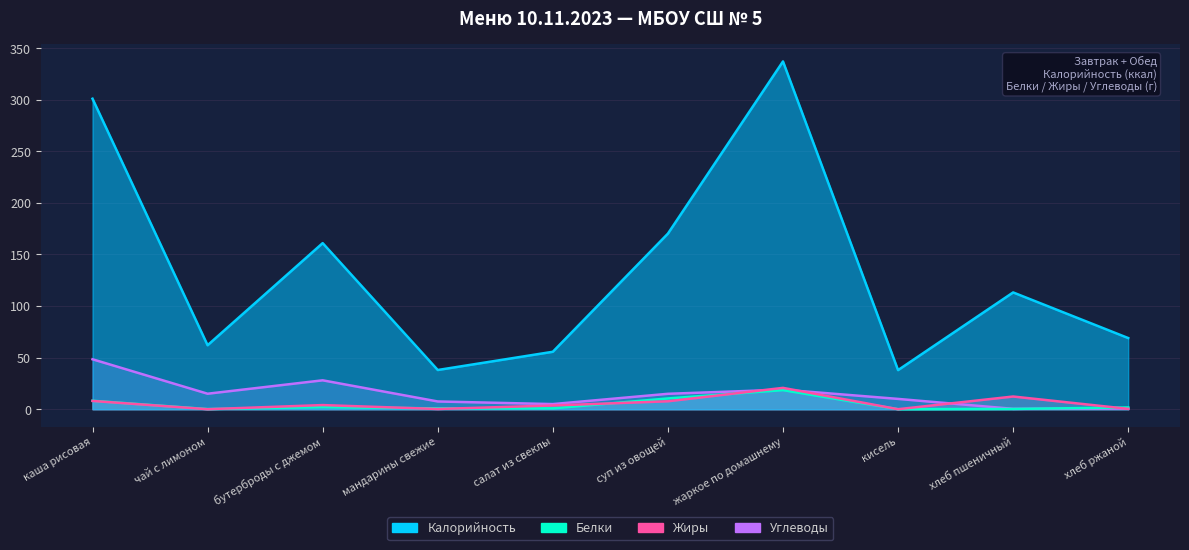

Which category has the lowest value in the Белки series?

кисель